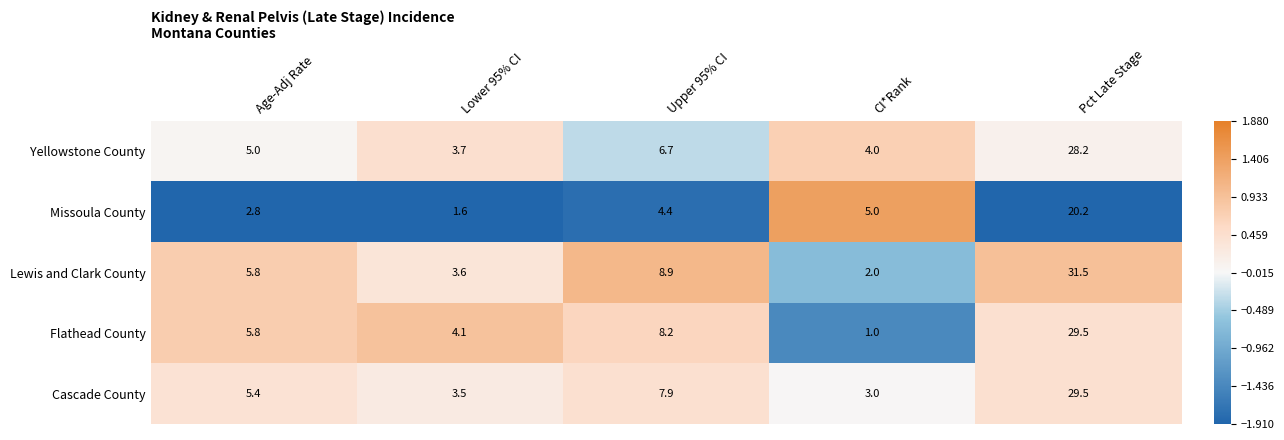

True or false: Lewis and Clark County has a value of 0.5 at CI*Rank.

False